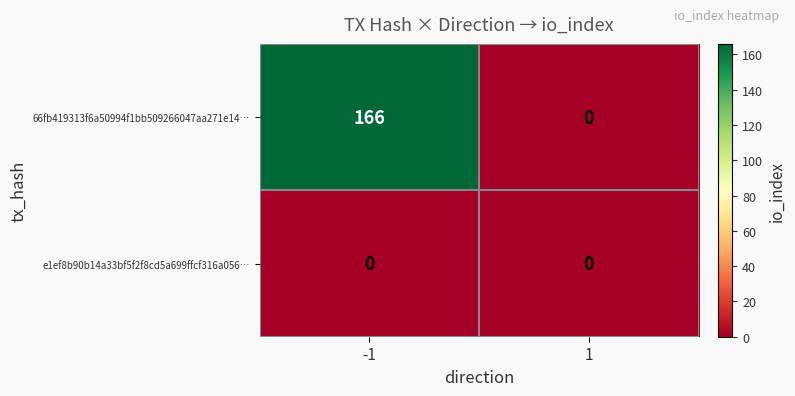

What is the maximum value shown in the chart?

166